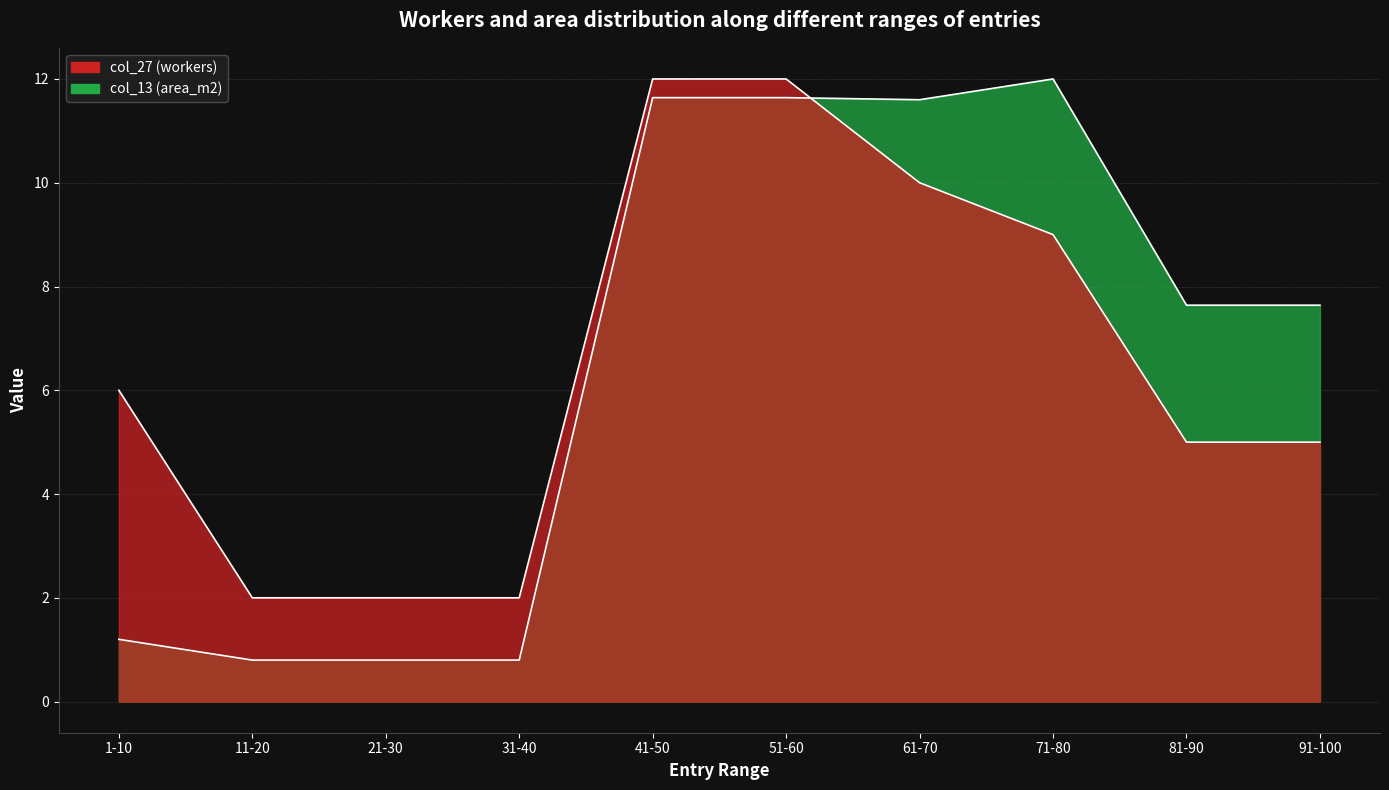

Is it true that col_13 (area_m2) equals 1.2 at 1-10?

True